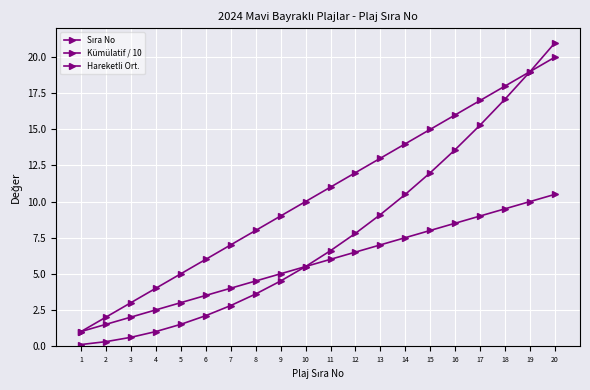

True or false: Hareketli Ort. and Kümülatif / 10 cross at least once.

False